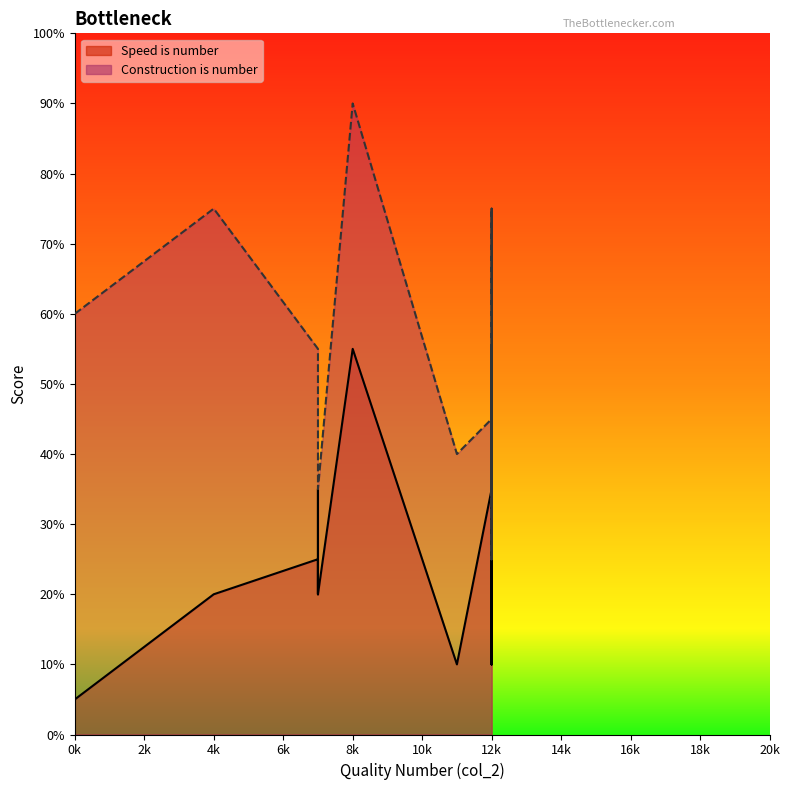

At how many categories does at least one series exceed 9?

14